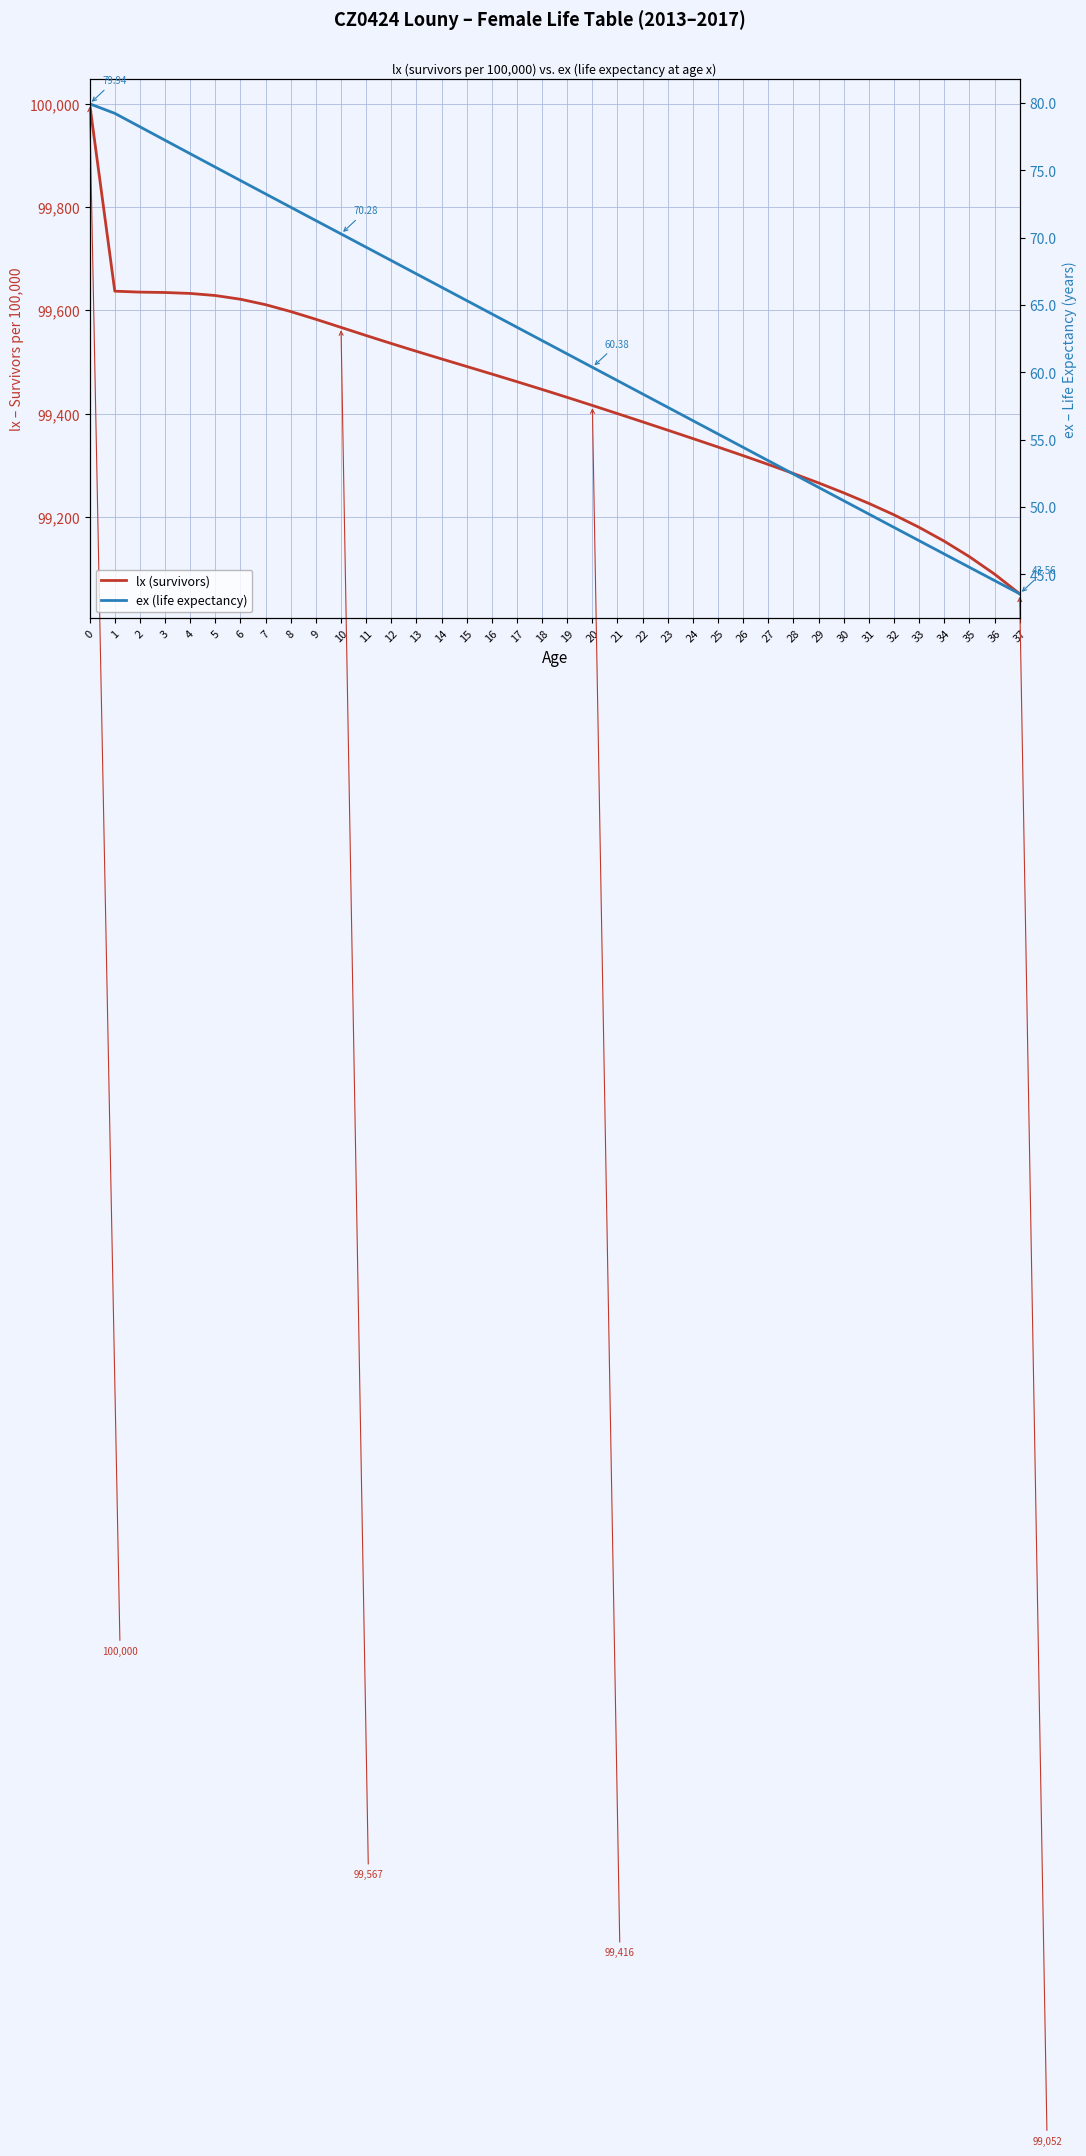

The ex (life expectancy) series shows 27.7 at 7. True or false?

False